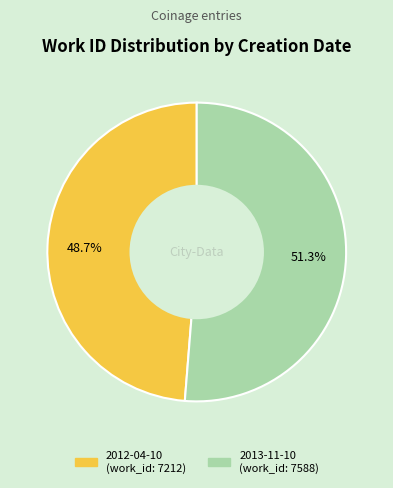

Count the number of slices in the pie.

2